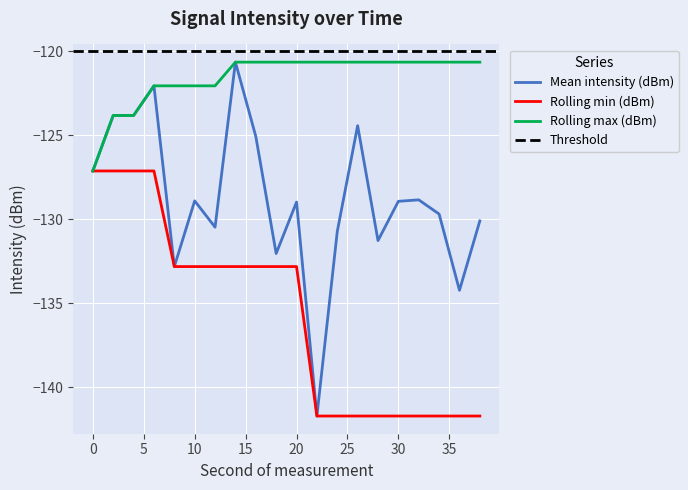

Reading right to left, list all the values displayed in this chart.

Mean intensity (dBm): 38=-130.1	36=-134.2	34=-129.7	32=-128.8	30=-128.9	28=-131.3	26=-124.4	24=-130.7	22=-141.7	20=-129.0	18=-132.0	16=-125.1	14=-120.7	12=-130.5	10=-128.9	8=-132.8	6=-122.1	4=-123.8	2=-123.8	0=-127.1
Rolling min (dBm): 38=-141.7	36=-141.7	34=-141.7	32=-141.7	30=-141.7	28=-141.7	26=-141.7	24=-141.7	22=-141.7	20=-132.8	18=-132.8	16=-132.8	14=-132.8	12=-132.8	10=-132.8	8=-132.8	6=-127.1	4=-127.1	2=-127.1	0=-127.1
Rolling max (dBm): 38=-120.7	36=-120.7	34=-120.7	32=-120.7	30=-120.7	28=-120.7	26=-120.7	24=-120.7	22=-120.7	20=-120.7	18=-120.7	16=-120.7	14=-120.7	12=-122.1	10=-122.1	8=-122.1	6=-122.1	4=-123.8	2=-123.8	0=-127.1